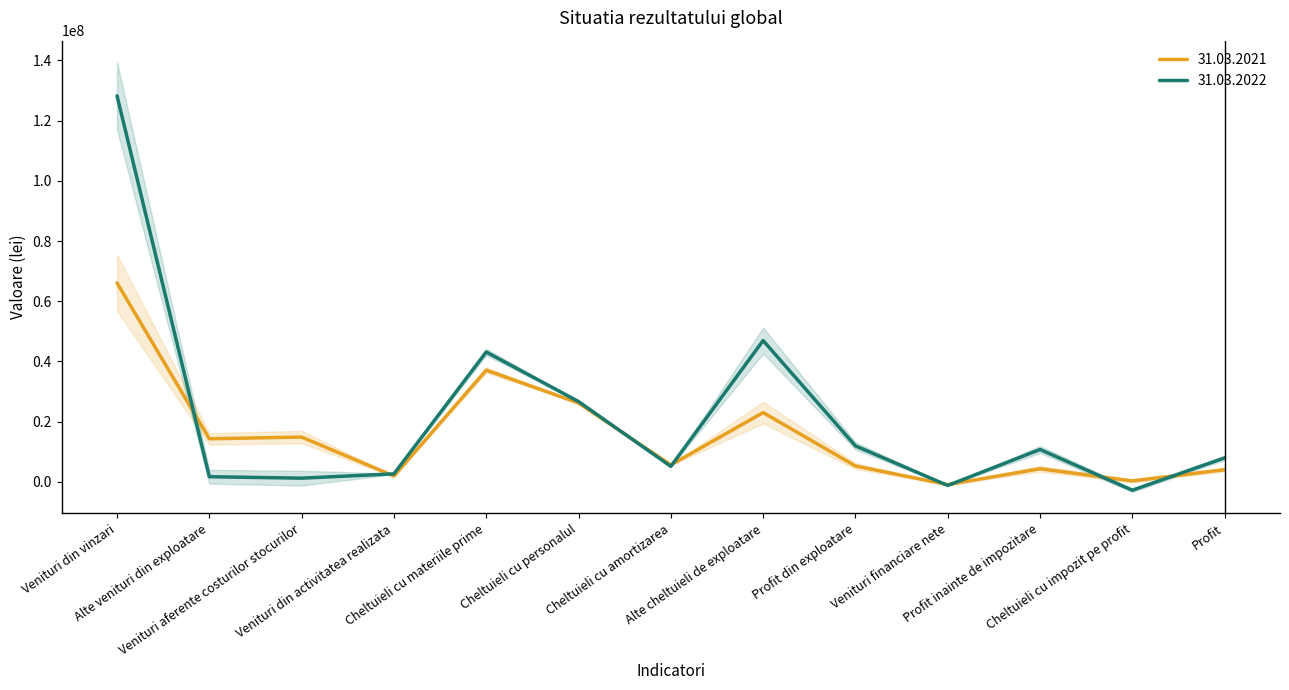

How many series are shown in this chart?

2